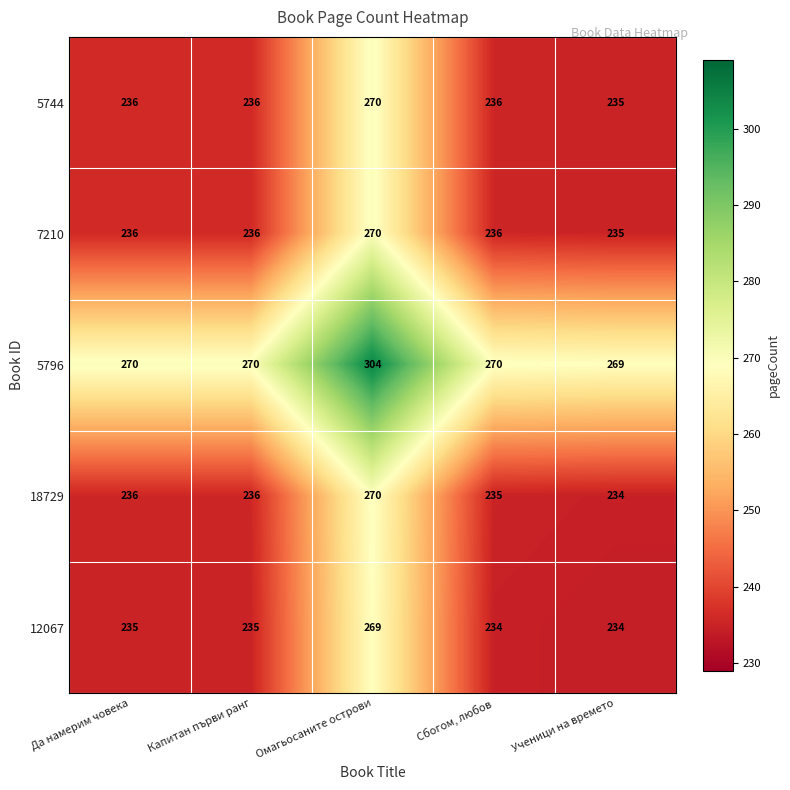

The 18729 series shows 236 at Капитан първи ранг. True or false?

True